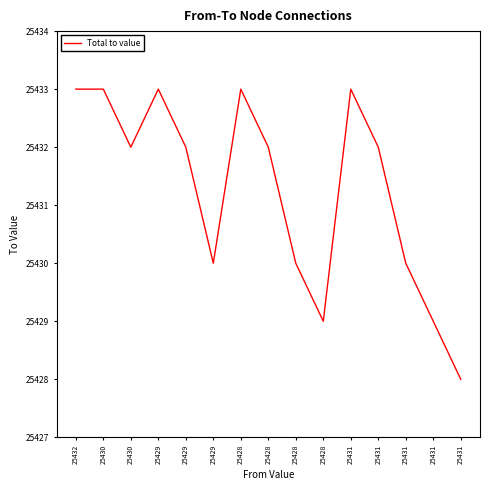

What is the sum of all values?

381469